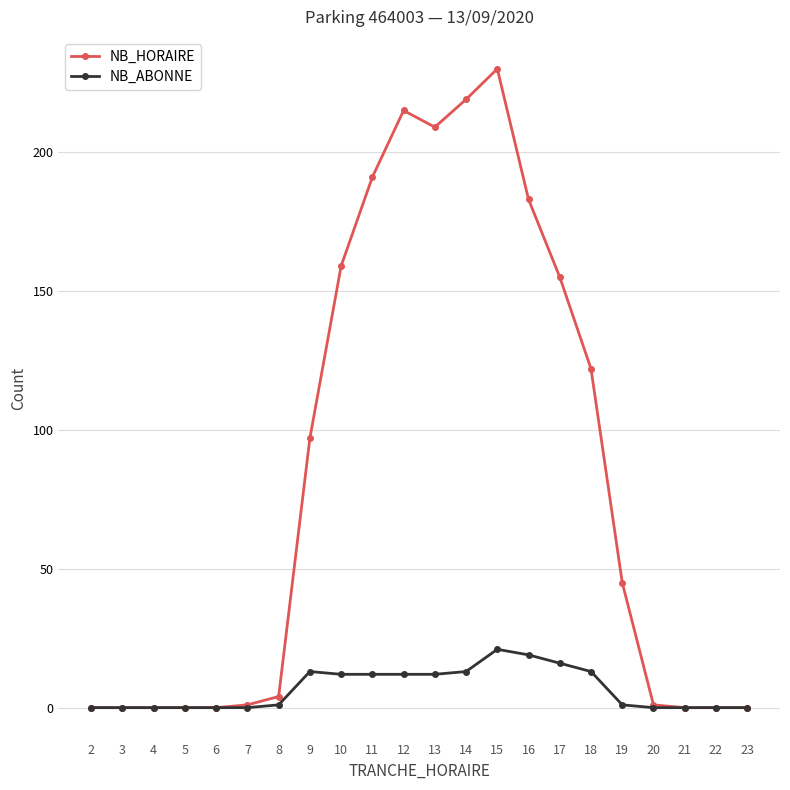

Rank the series at 18 from highest to lowest value.

NB_HORAIRE, NB_ABONNE